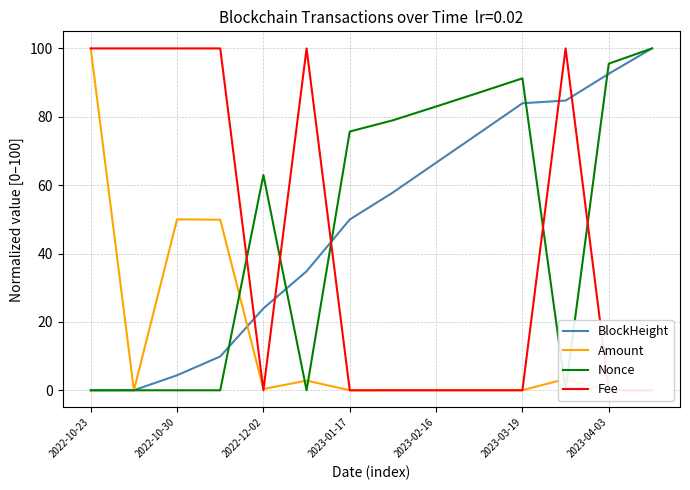

True or false: Nonce has a value of 87.1 at 9.

True